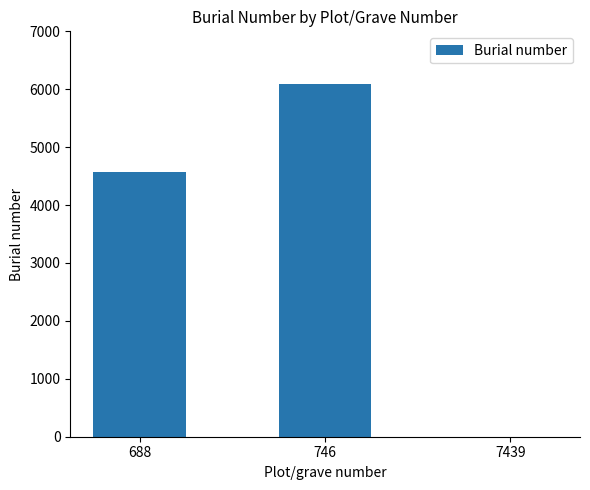

How many positive values are there?

2